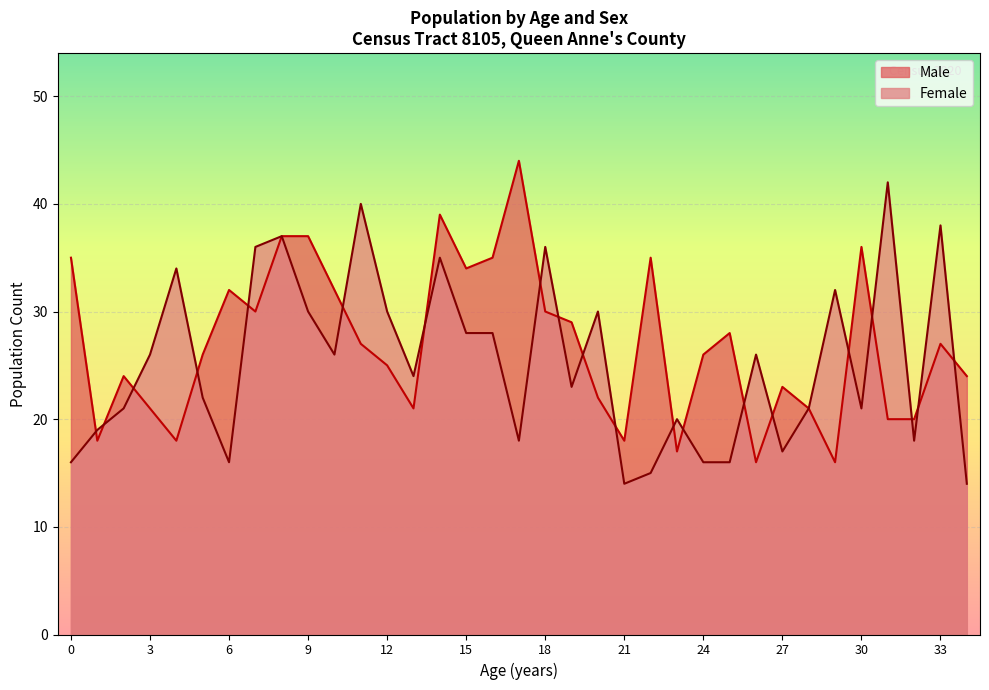

How many lines are shown in the chart?

2